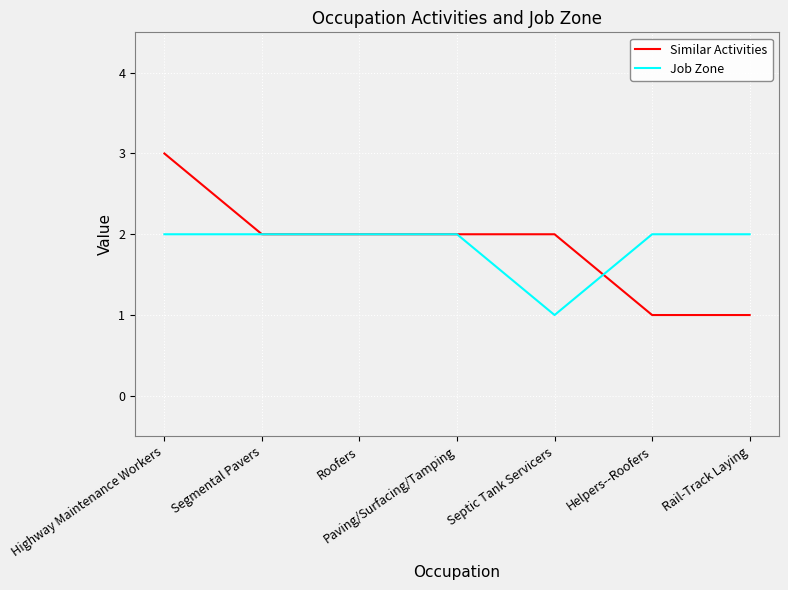

At which category is the sum across all series the highest?

Highway Maintenance Workers